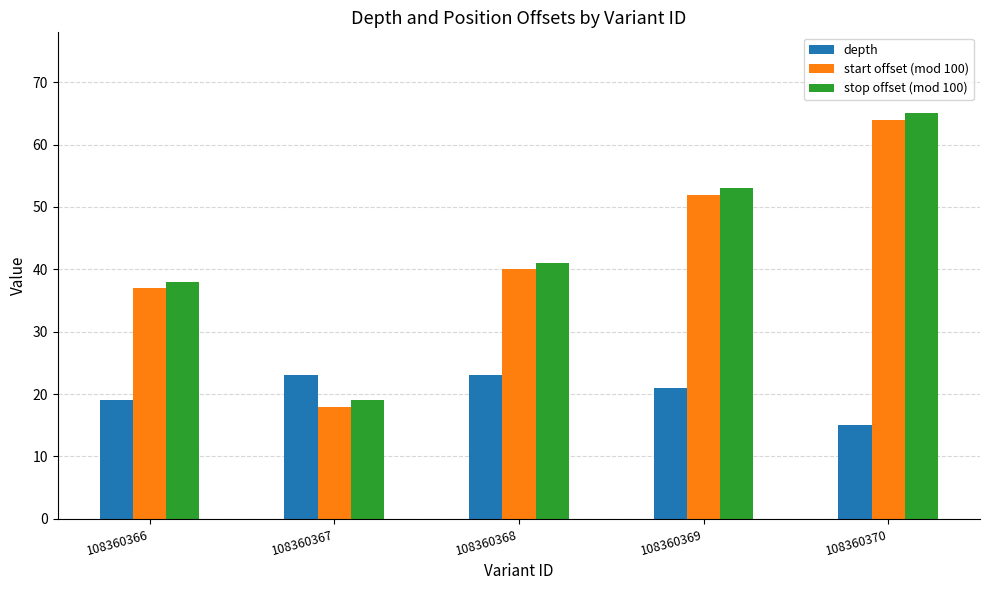

What is the spread (max minus min) of values at 108360367?

5